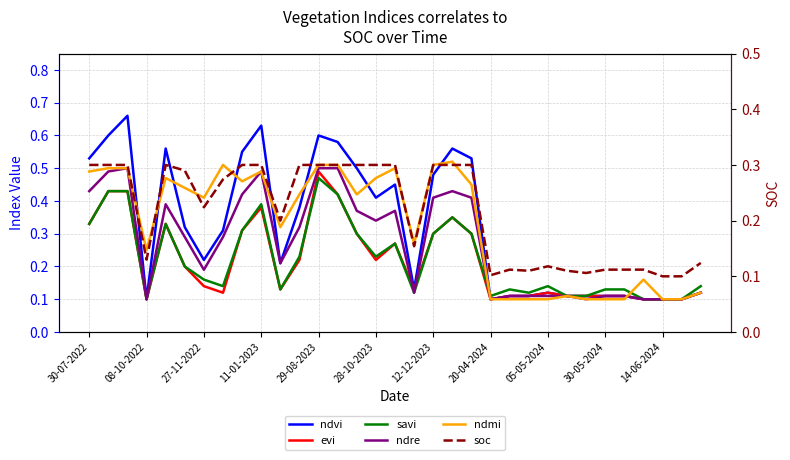

Does the chart display data point markers on the line(s)?

No